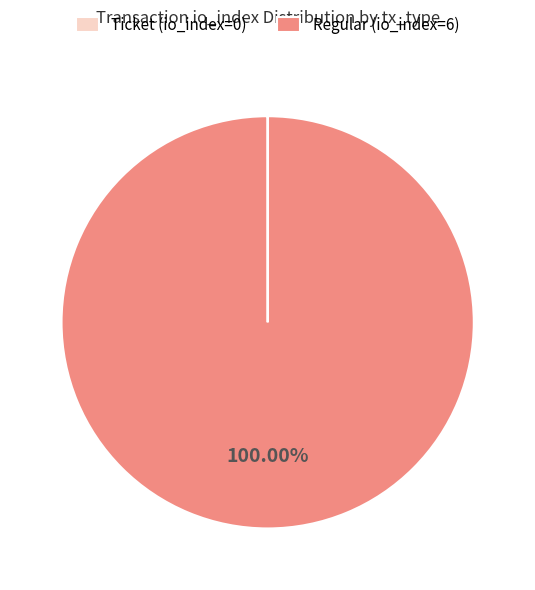

Is there any slice that represents more than half of the pie?

Yes